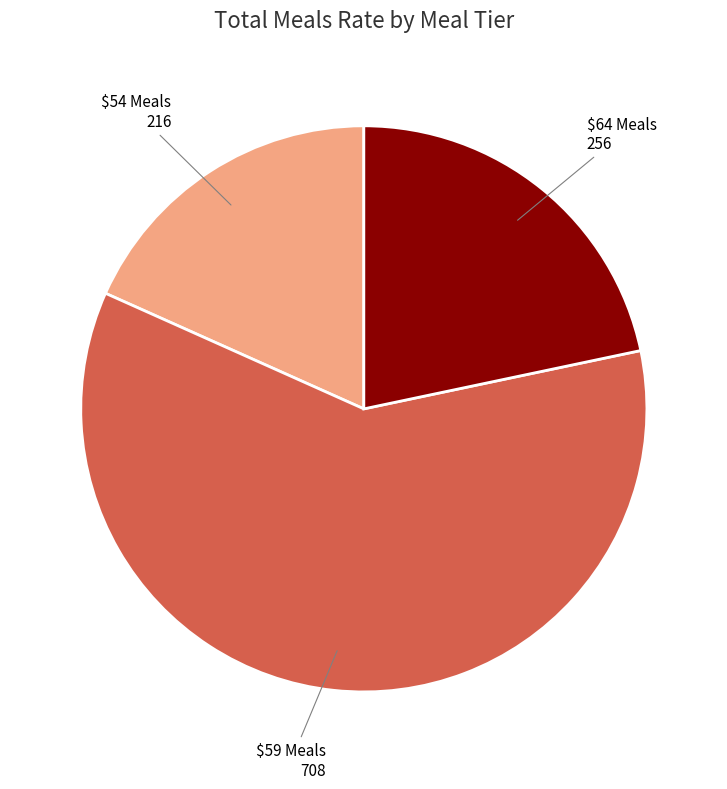

Is it true that $54 Meals is 18% of the pie?

True